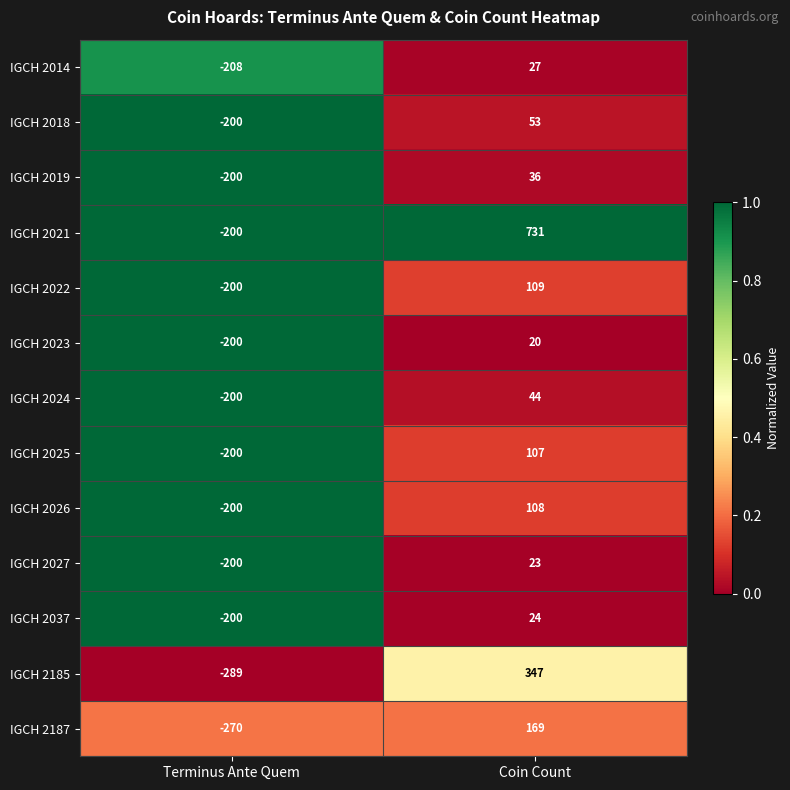

What is the spread (max minus min) of values at Terminus Ante Quem?

89